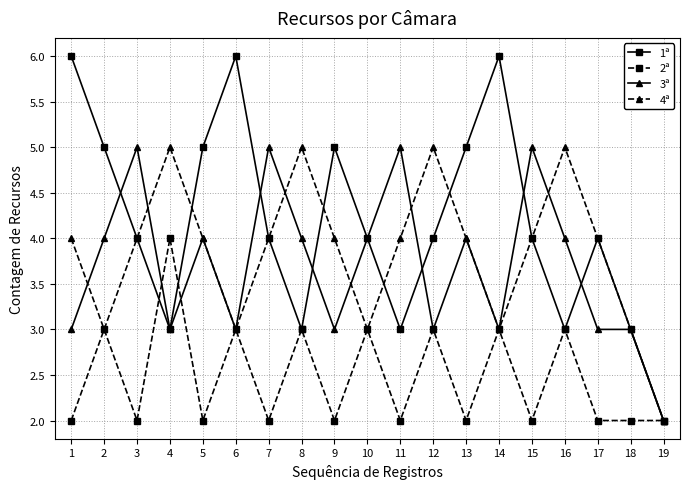

What is the total value across all series at 18?

11